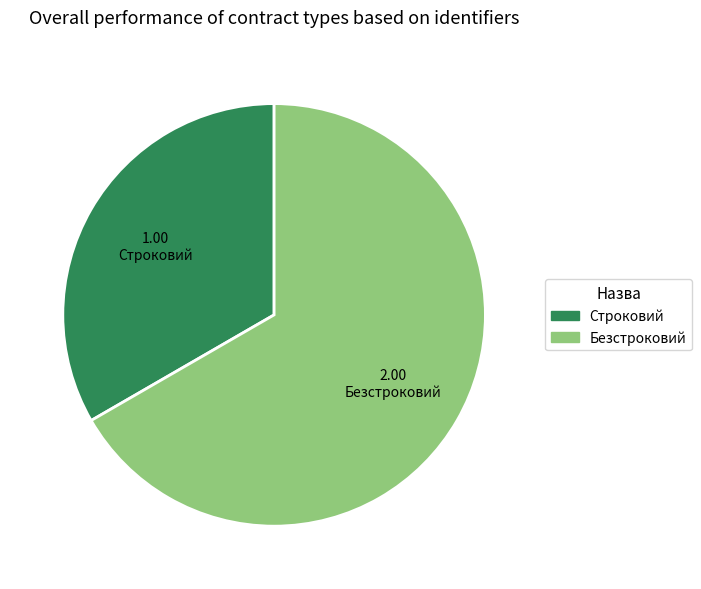

Is the sum of Безстроковий and Строковий greater than half?

Yes